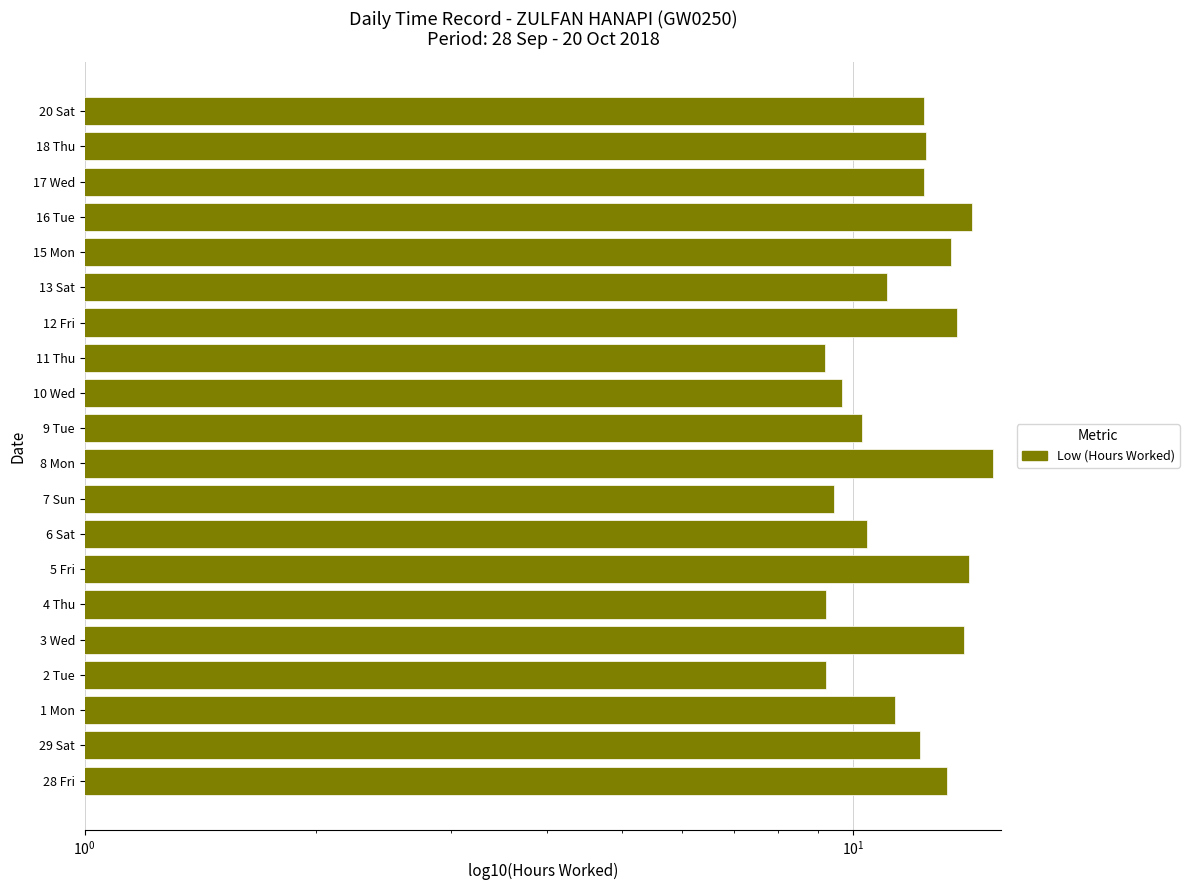

What position from the right is 9 Tue?

10